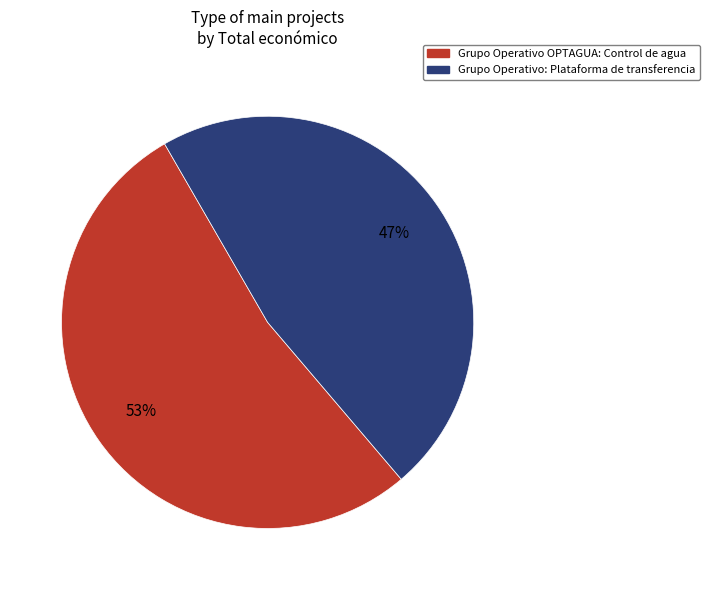

Which has a higher value, Grupo Operativo: Plataforma de transferencia or Grupo Operativo OPTAGUA: Control de agua?

Grupo Operativo OPTAGUA: Control de agua